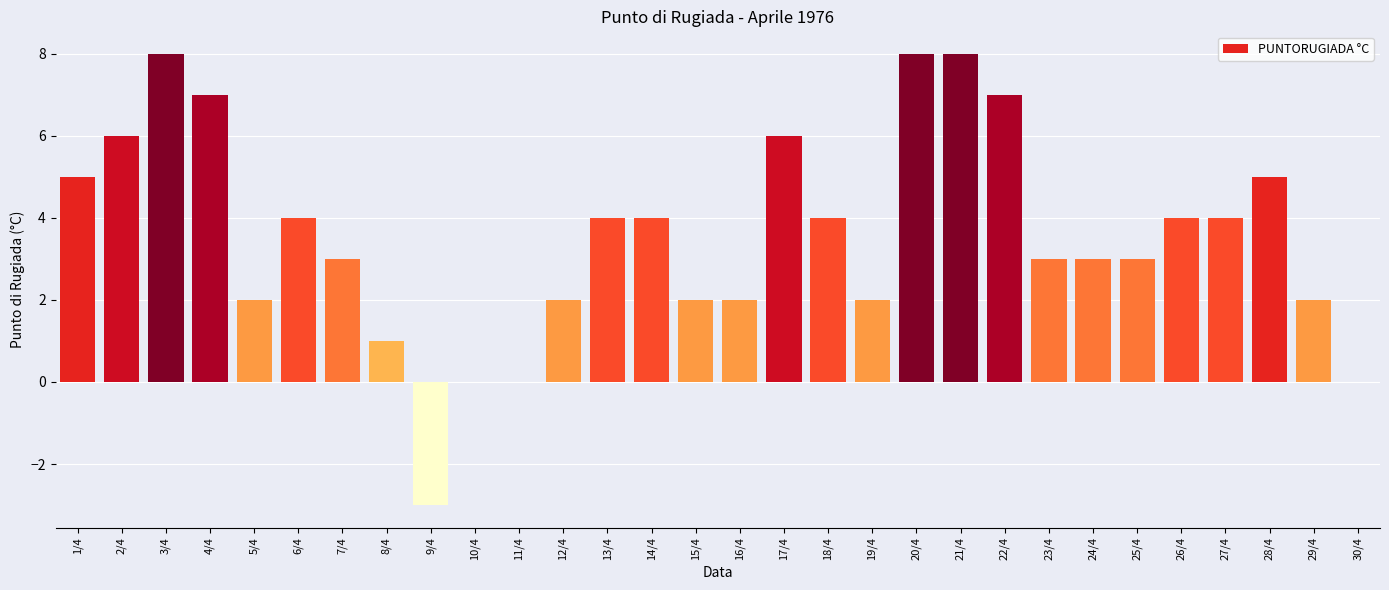

Reading right to left, what are all the values shown in this chart?

30/4=0	29/4=2	28/4=5	27/4=4	26/4=4	25/4=3	24/4=3	23/4=3	22/4=7	21/4=8	20/4=8	19/4=2	18/4=4	17/4=6	16/4=2	15/4=2	14/4=4	13/4=4	12/4=2	11/4=0	10/4=0	9/4=-3	8/4=1	7/4=3	6/4=4	5/4=2	4/4=7	3/4=8	2/4=6	1/4=5